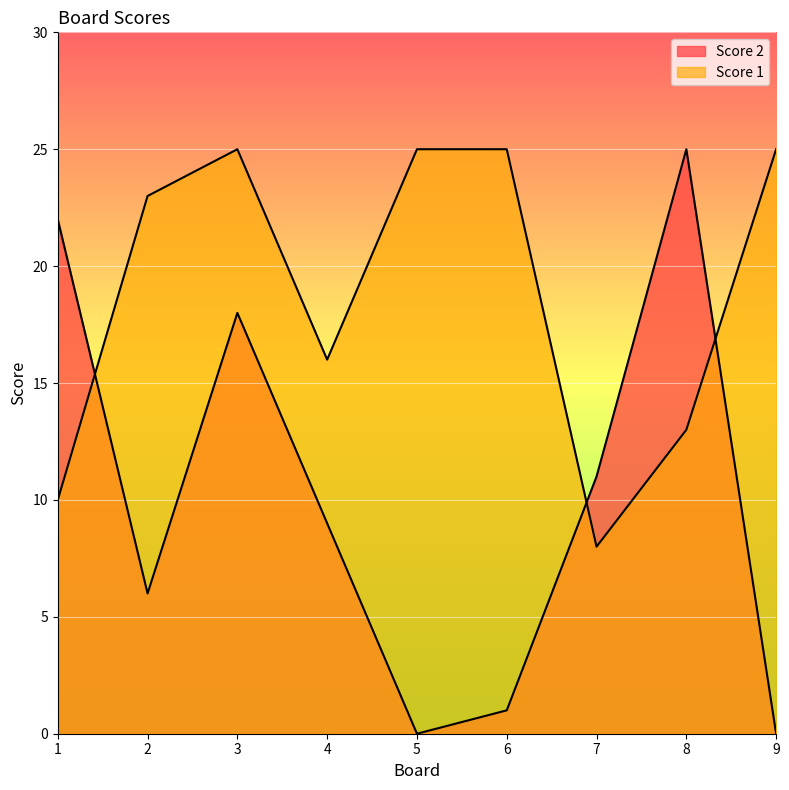

Which series has the largest total across all categories?

Score 1